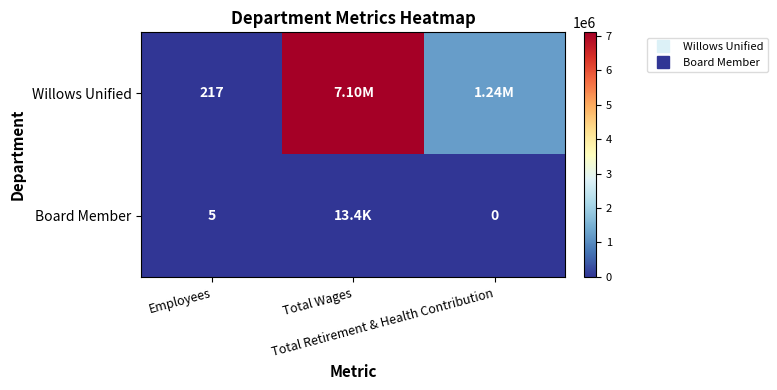

What is the approximate value of Willows Unified at Total Retirement & Health Contribution?

1244539